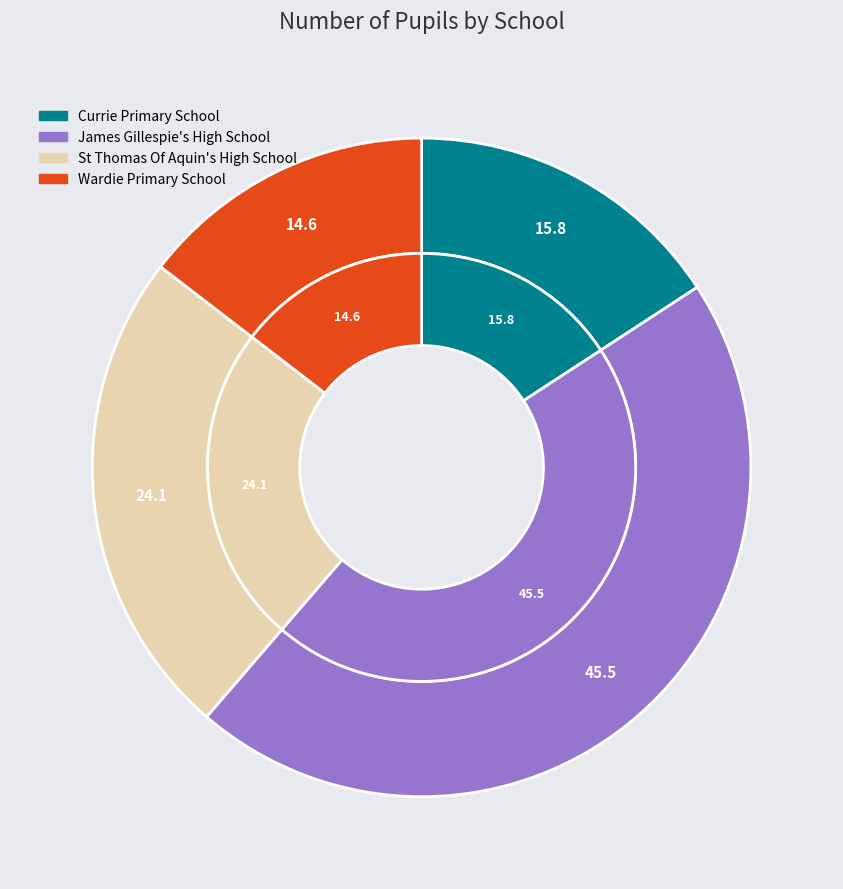

Is it true that St Thomas Of Aquin's High School is 24% of the pie?

True